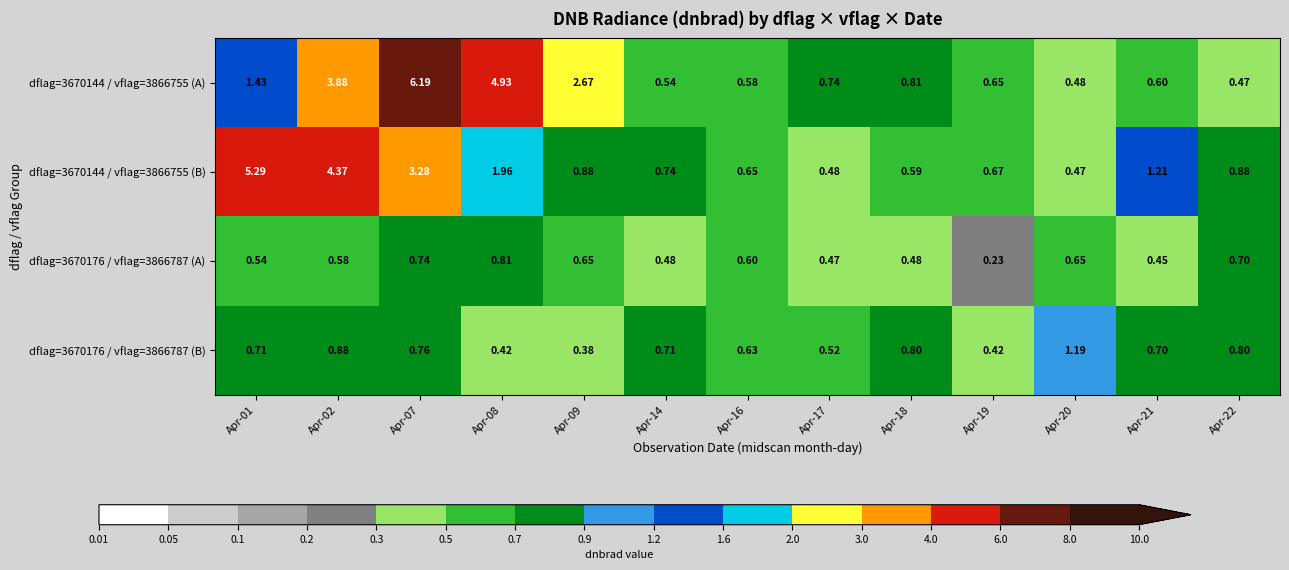

Is the value of dflag=3670176 / vflag=3866787 (B) at Apr-21 greater than the value of dflag=3670176 / vflag=3866787 (A) at Apr-21?

Yes